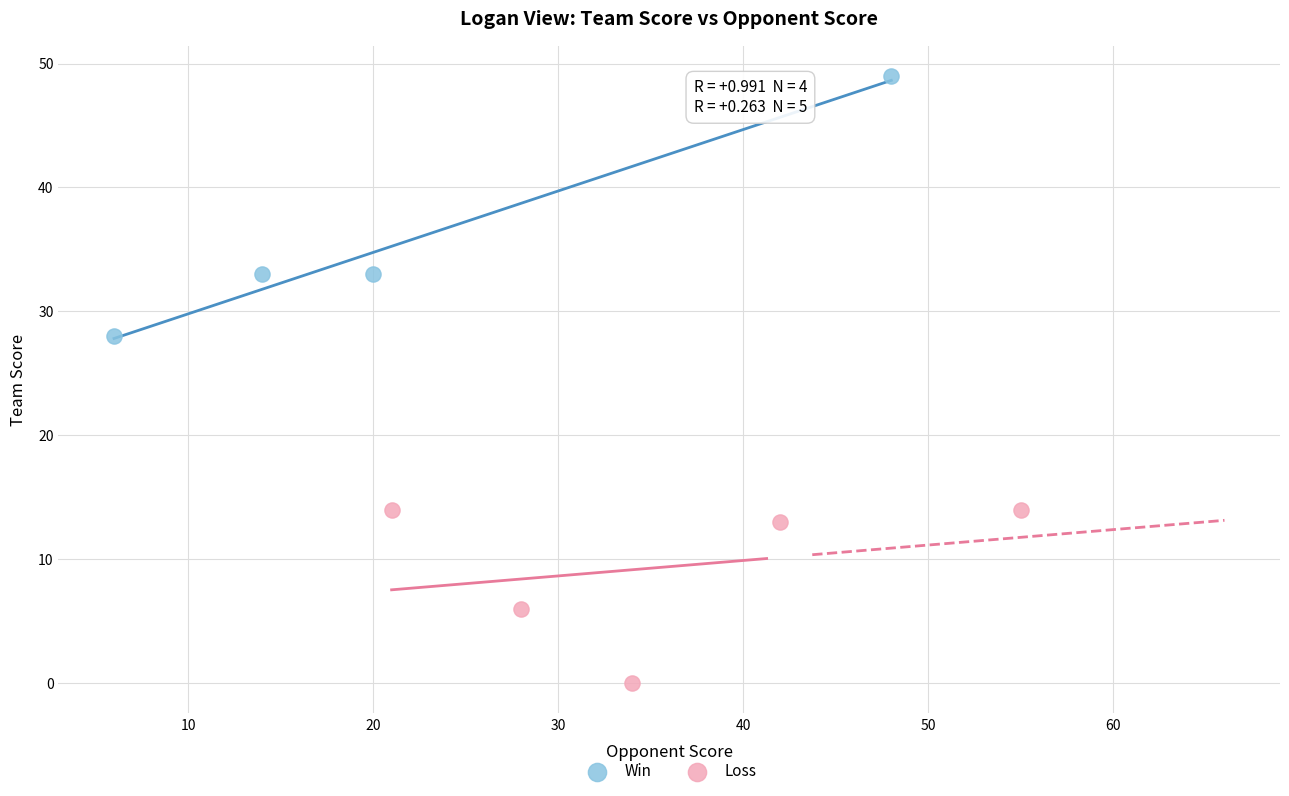

What are all the series names shown in the legend?

Win, Loss